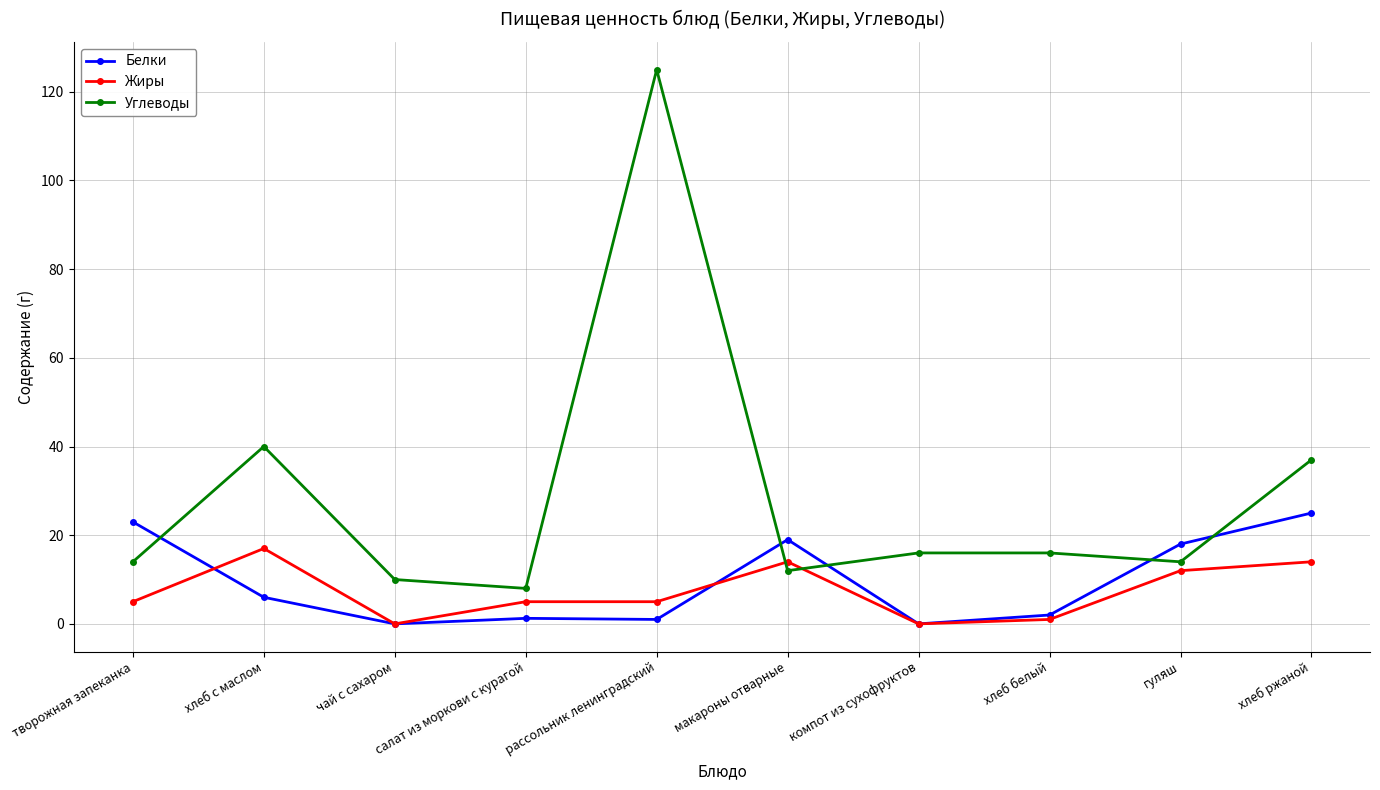

How many distinct data groups are displayed?

3